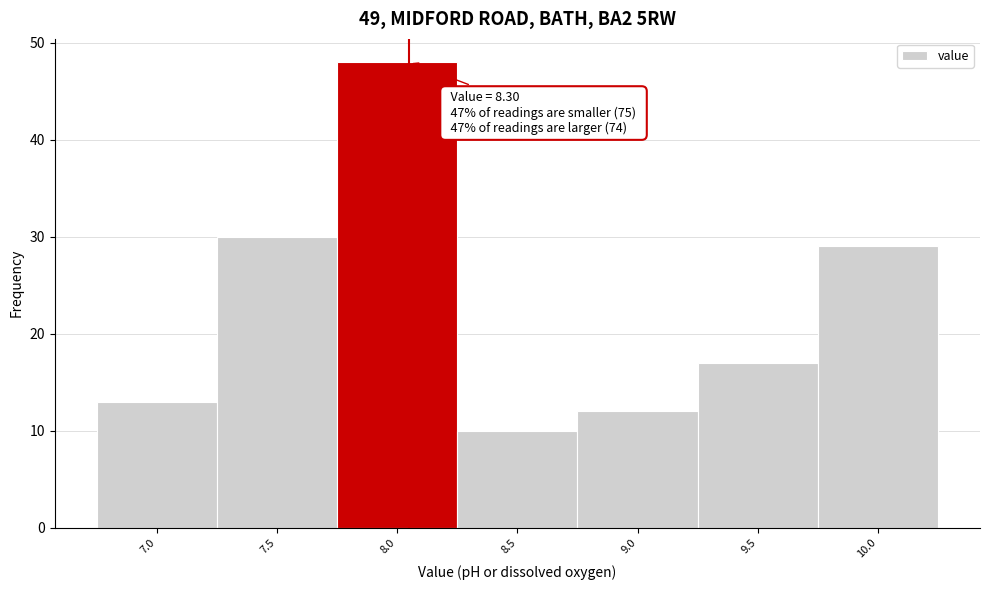

Reading left to right, list all the values displayed in this chart.

7.0=13	7.5=30	8.0=48	8.5=10	9.0=12	9.5=17	10.0=29